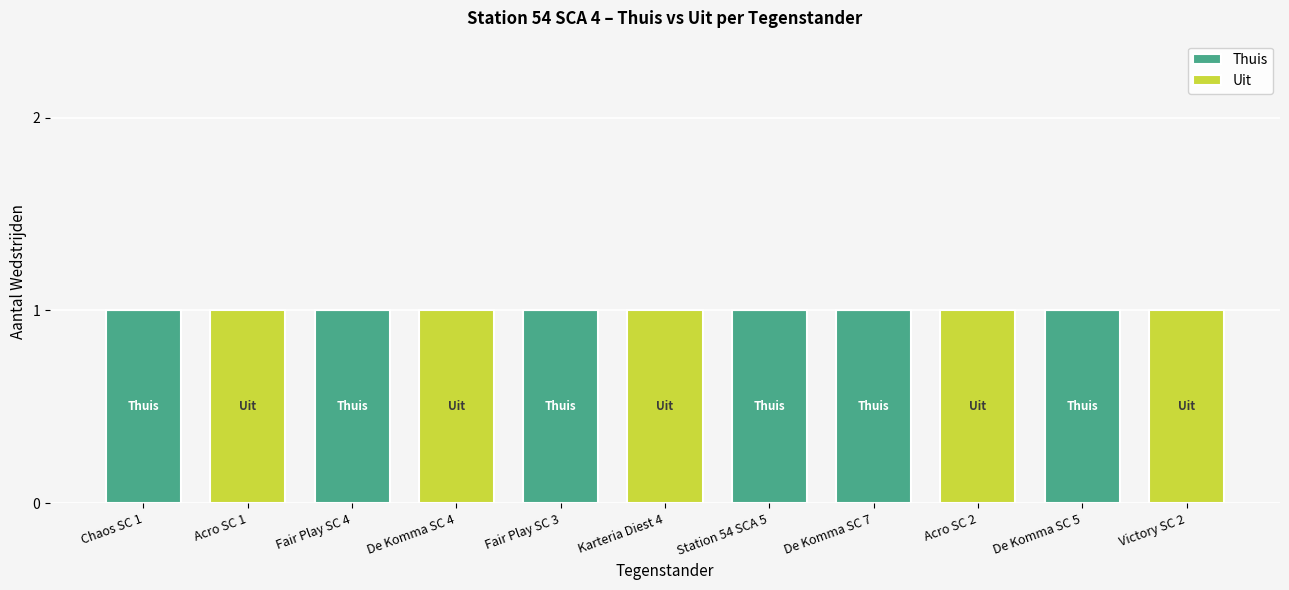

Is it true that Thuis equals 0 at Acro SC 2?

True